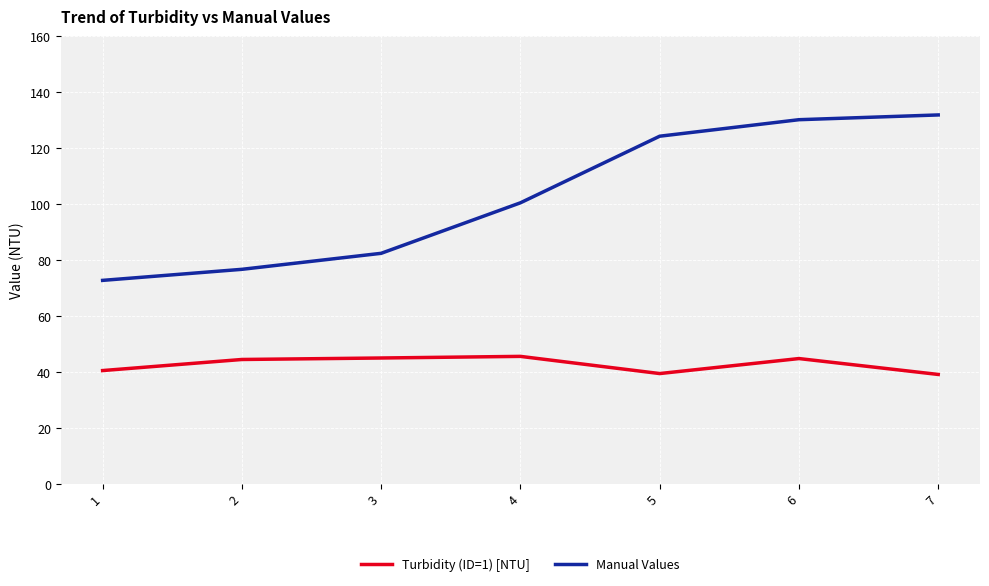

What is the spread (max minus min) of values at 1?

32.2